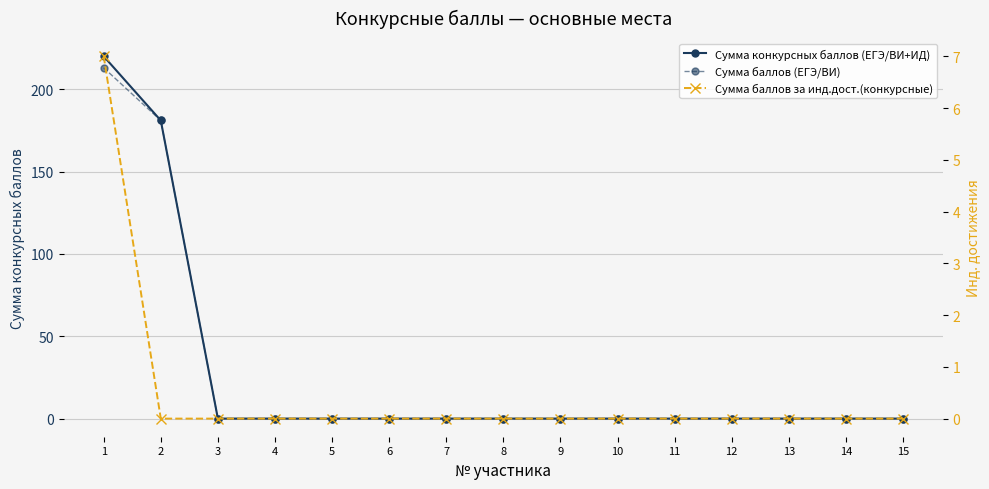

Where is Сумма баллов (ЕГЭ/ВИ) nearest to the value 106?

2